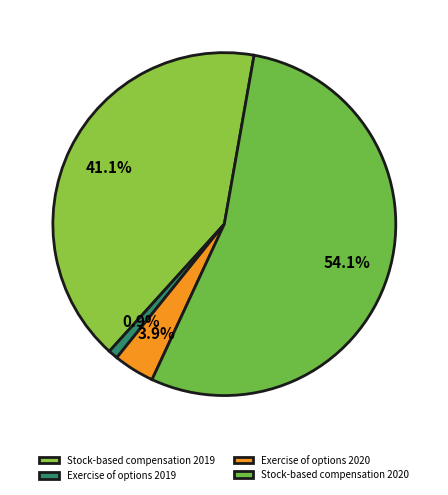

What portion of the pie excludes Exercise of options 2019?

99.1%